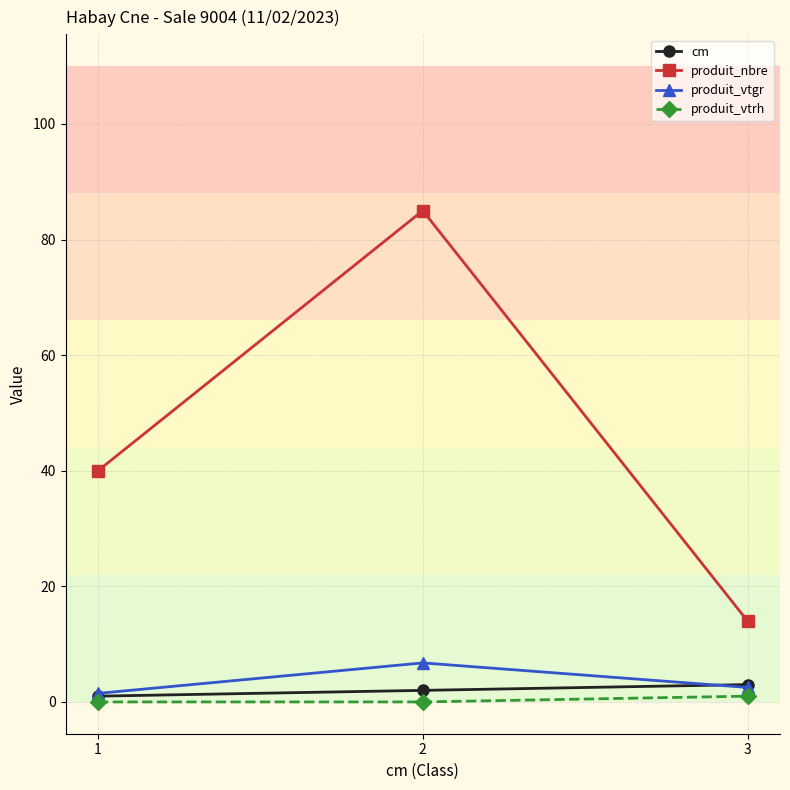

Between 1 and 2, which series saw the biggest shift?

produit_nbre